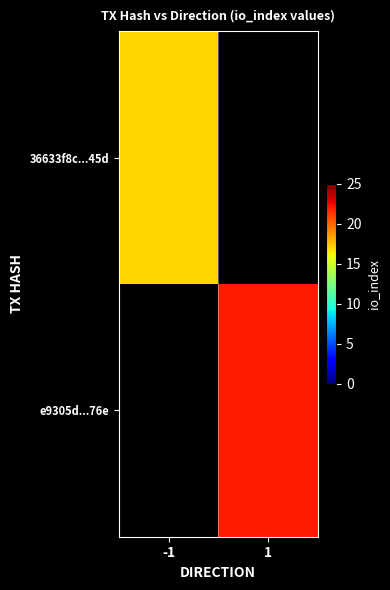

At how many categories does at least one series exceed 17?

1